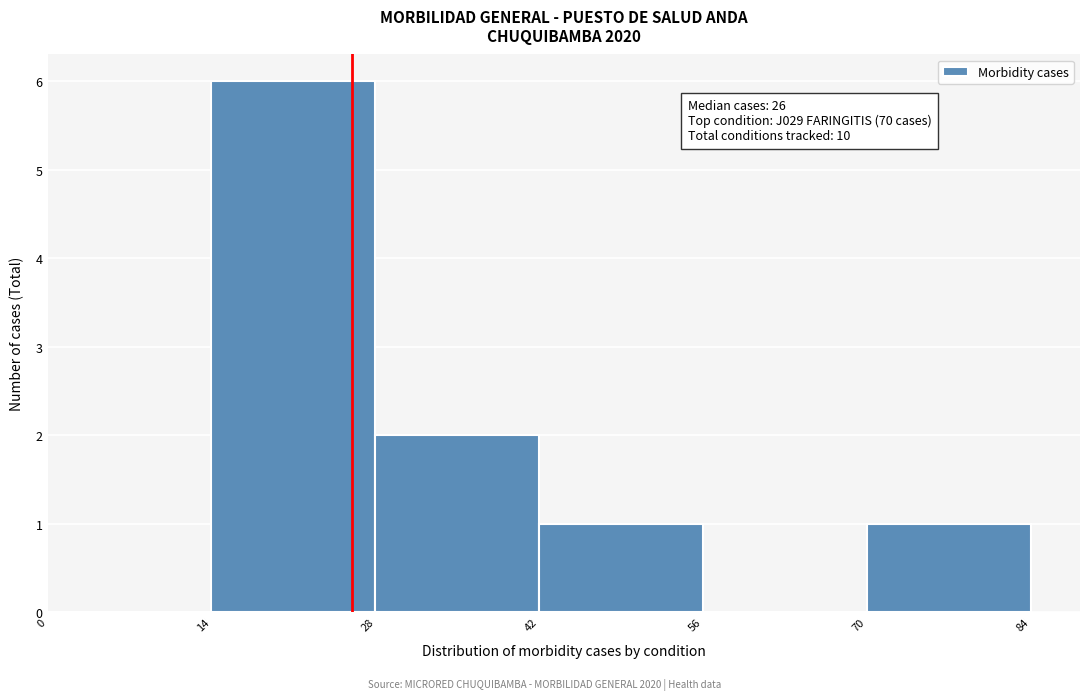

Over which range of the x-axis is the bar tallest?

14 to 28